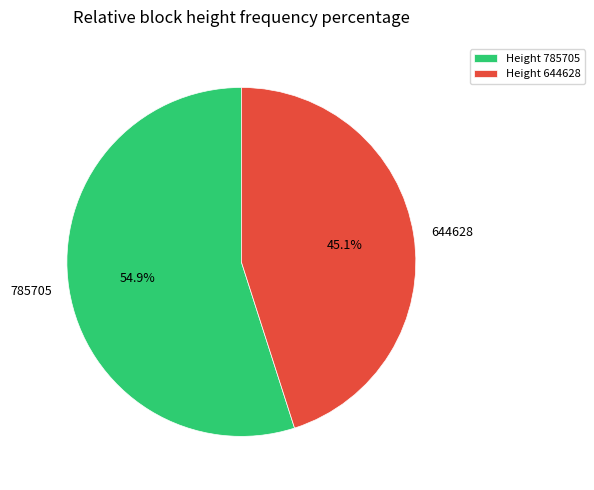

Is there a majority slice in this chart?

Yes